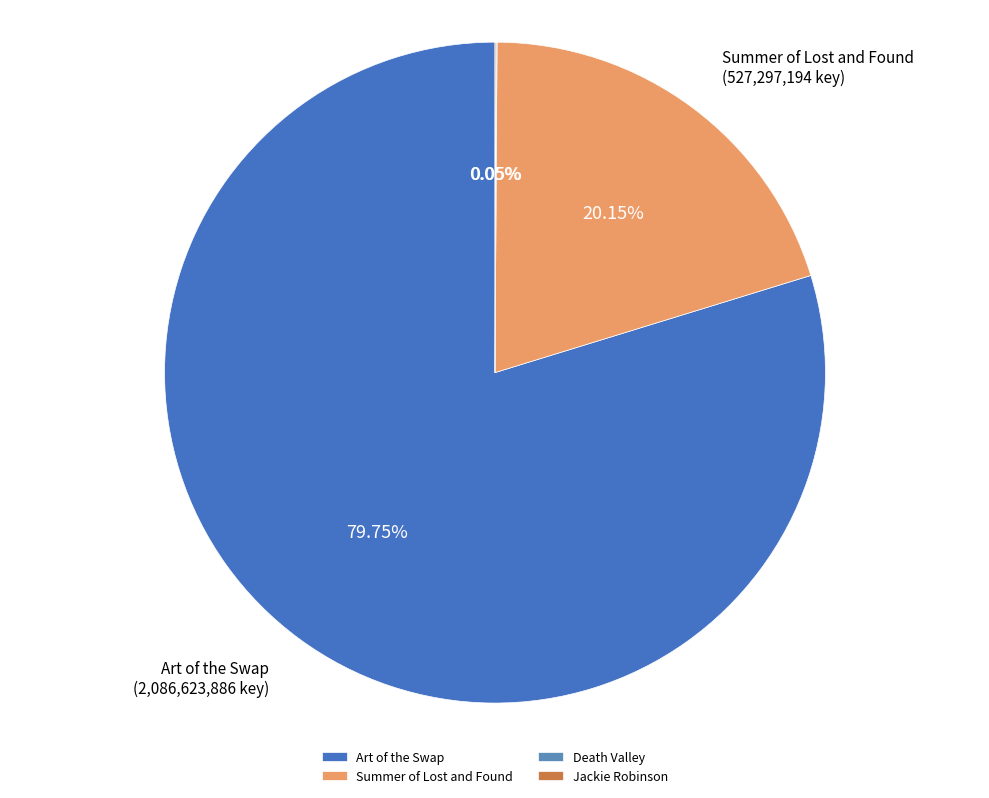

Is the sum of Art of the Swap and Summer of Lost and Found greater than half?

Yes